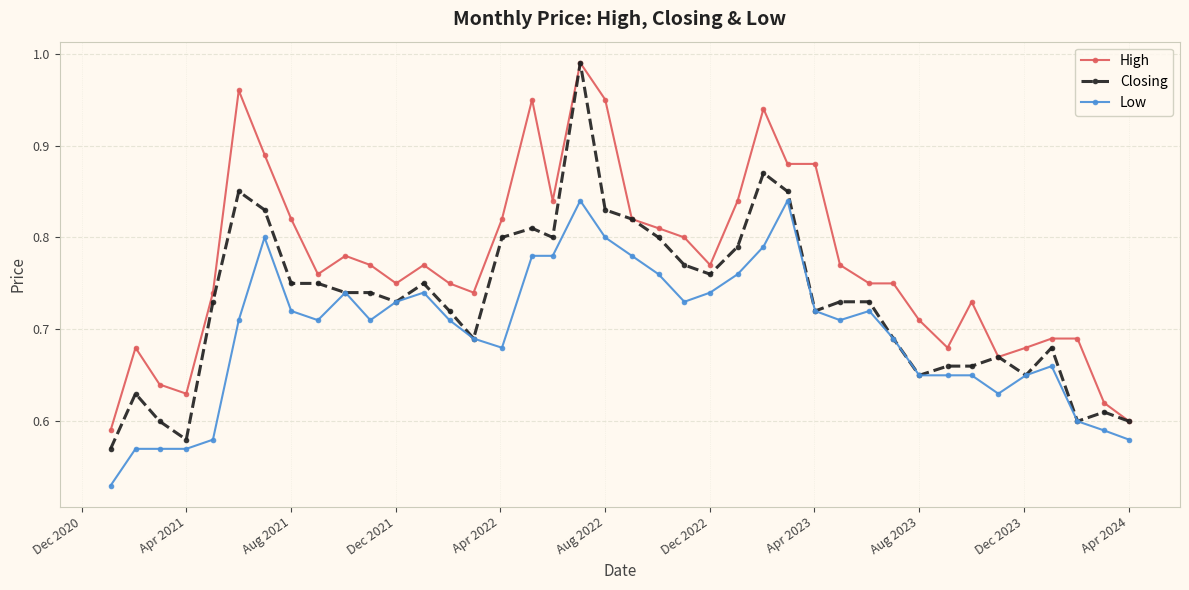

Rank the series by their average value, from lowest to highest.

Low, Closing, High